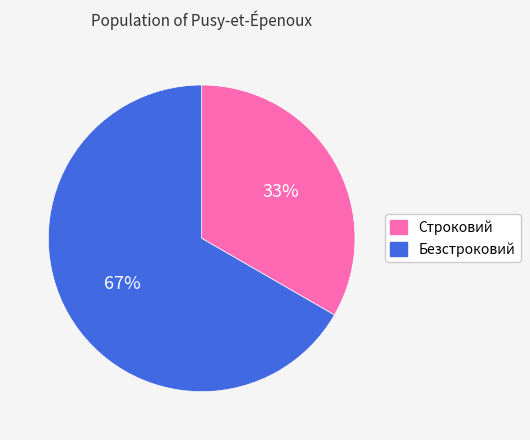

Which slice is the largest?

Безстроковий